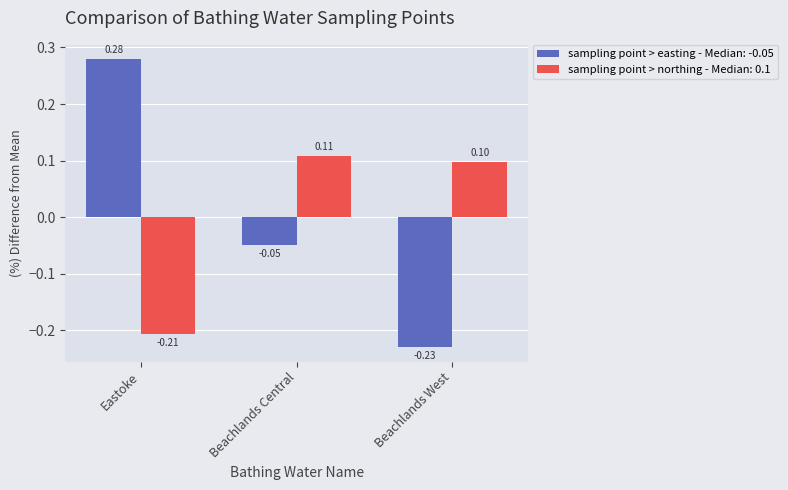

Where is sampling point > easting - Median: -0.05 nearest to the value 0?

Beachlands Central